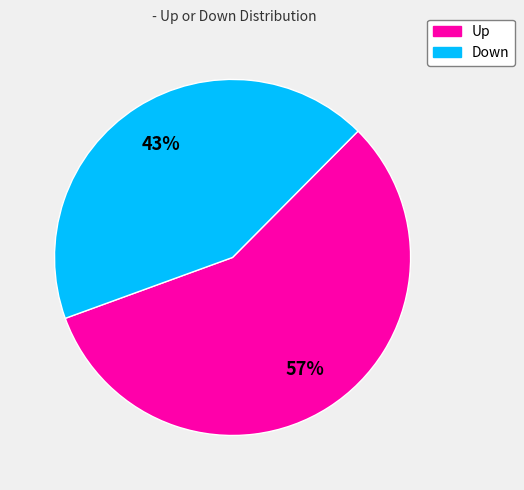

Is there a majority slice in this chart?

Yes